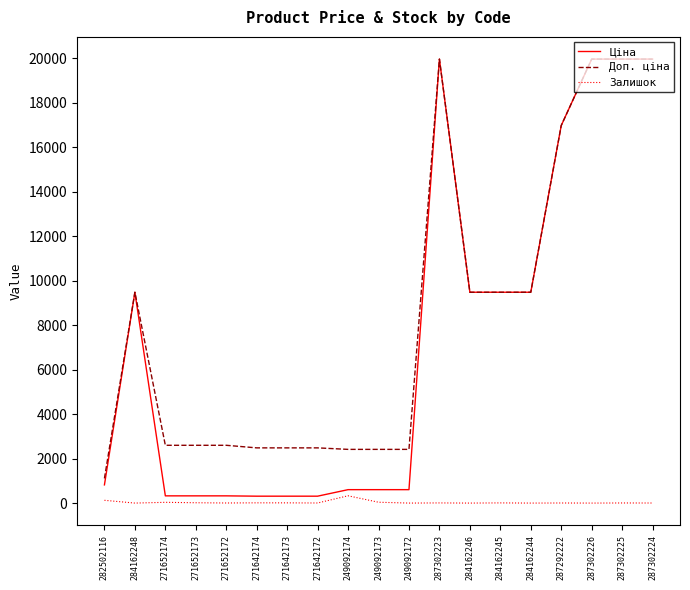

How many values in the Доп. ціна series exceed 2598?

12